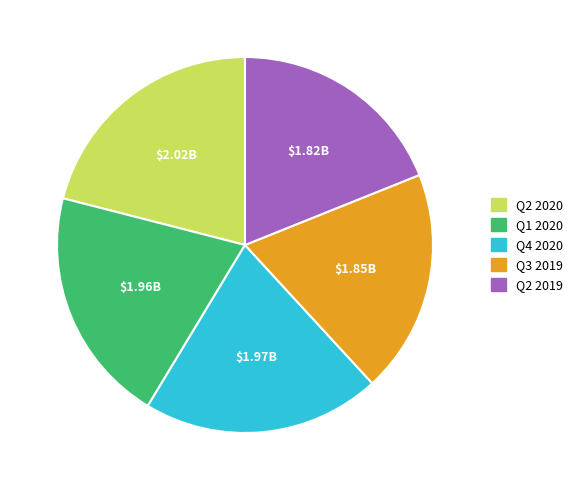

Is there a majority slice in this chart?

No